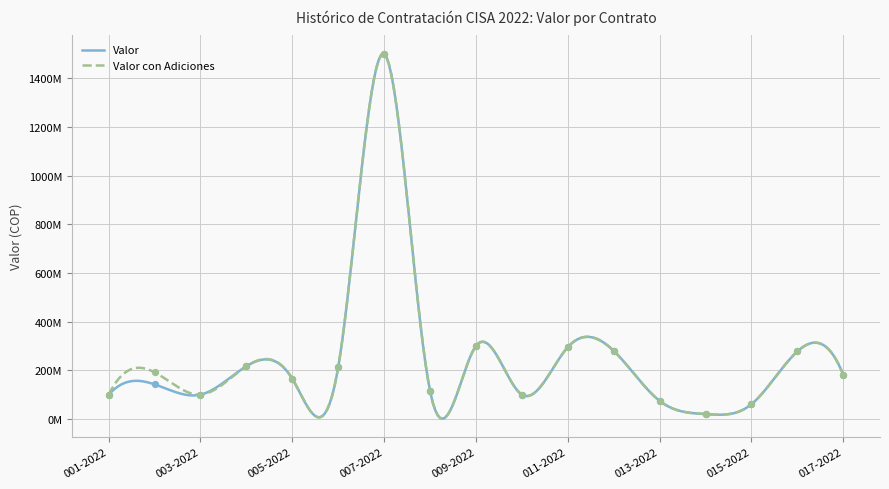

Is the value of Valor at 004-2022 greater than the value of Valor con Adiciones at 001-2022?

Yes